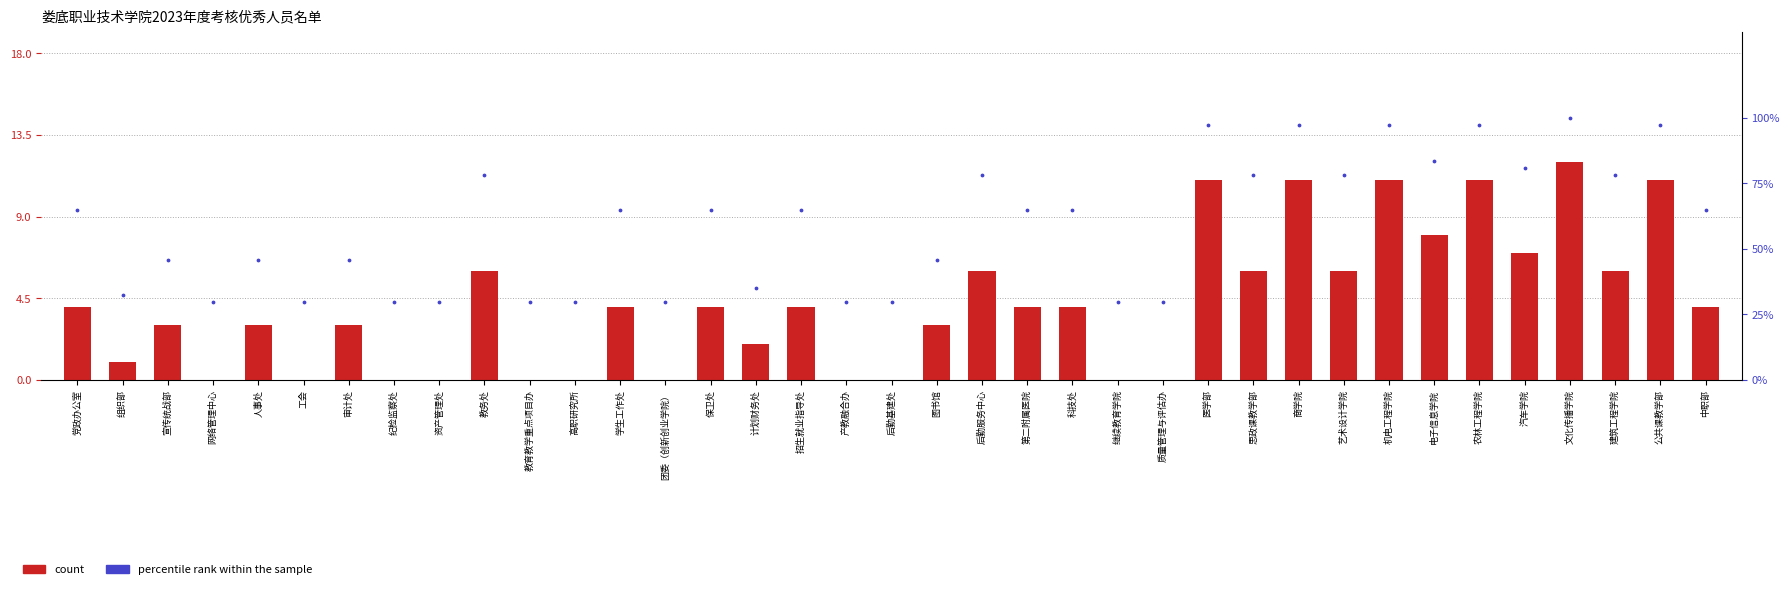

At how many categories does at least one series exceed 82?

7